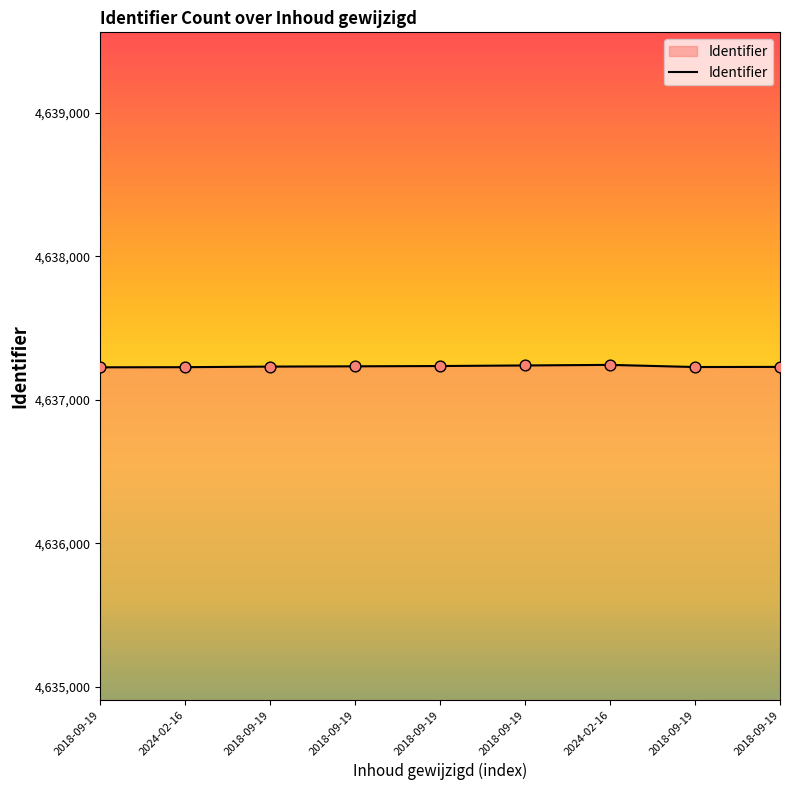

Is this an area chart (filled region under the line)?

Yes